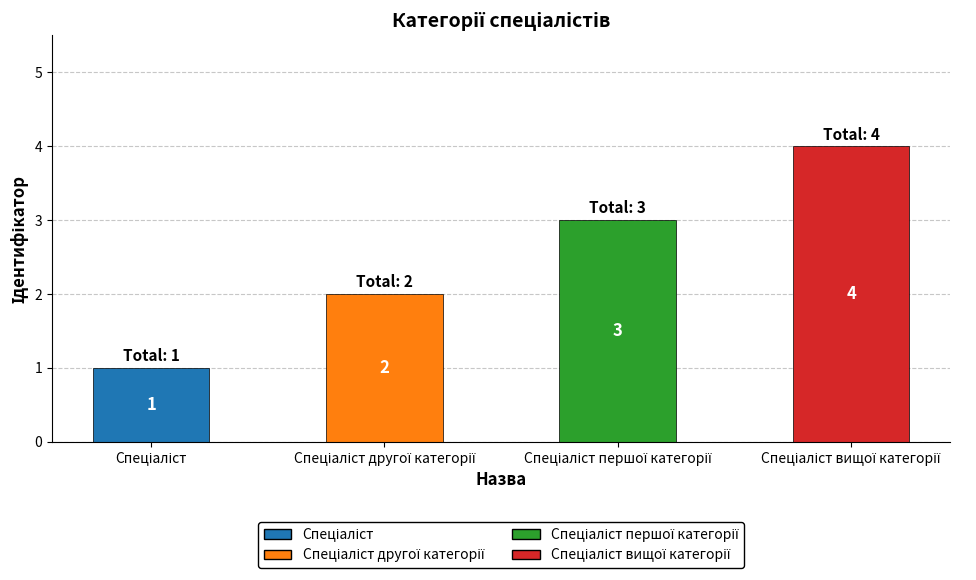

Reading left to right, list all the values displayed in this chart.

1	2	3	4